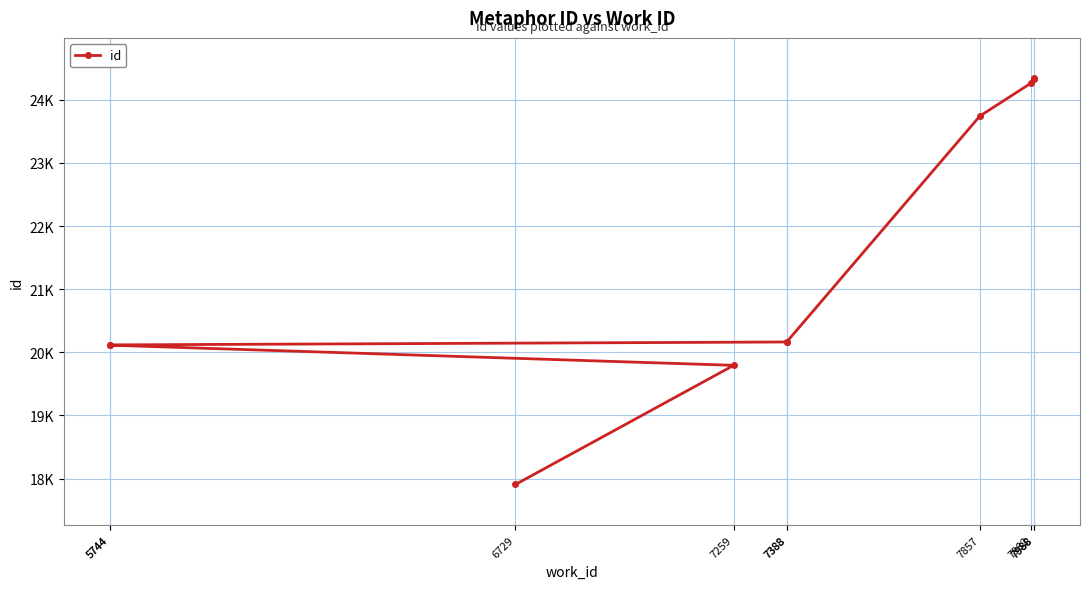

What is the difference between the maximum and minimum values?

6431